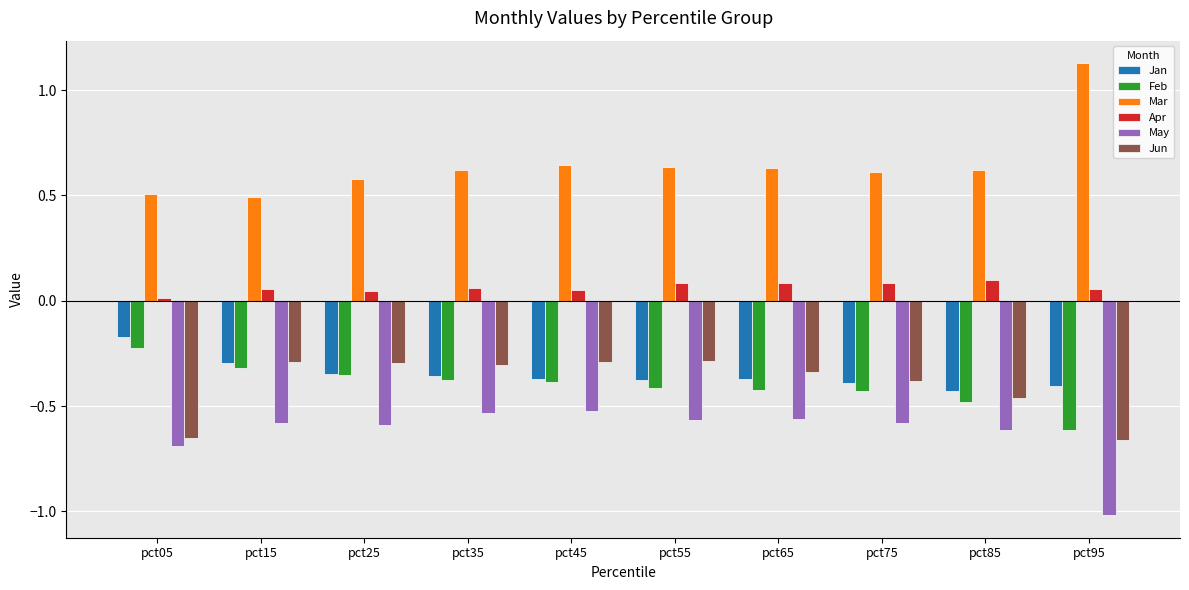

What is the difference between the maximum and minimum values in the Jan series?

0.3